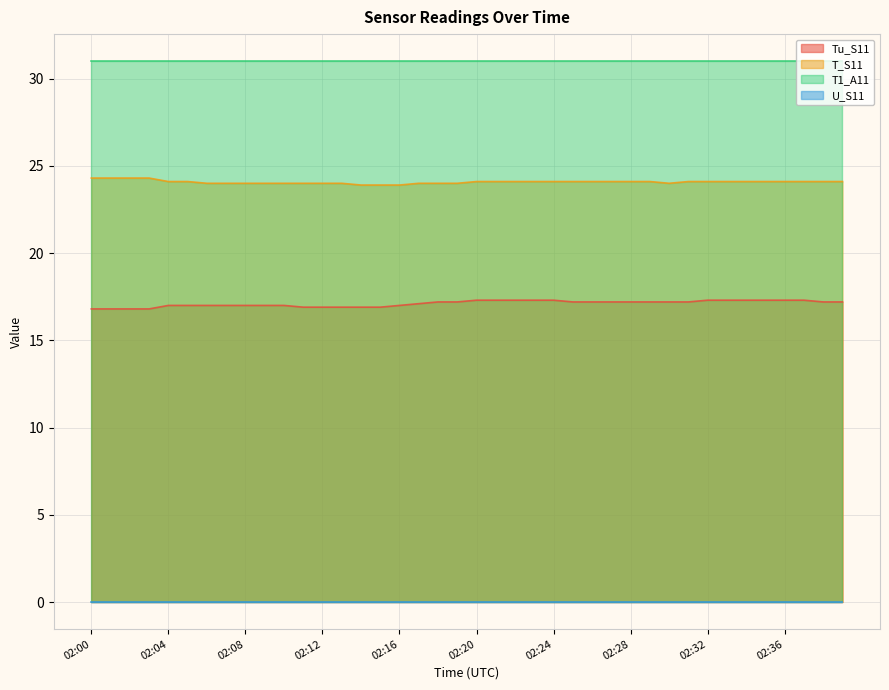

Which series has the largest total across all categories?

T1_A11